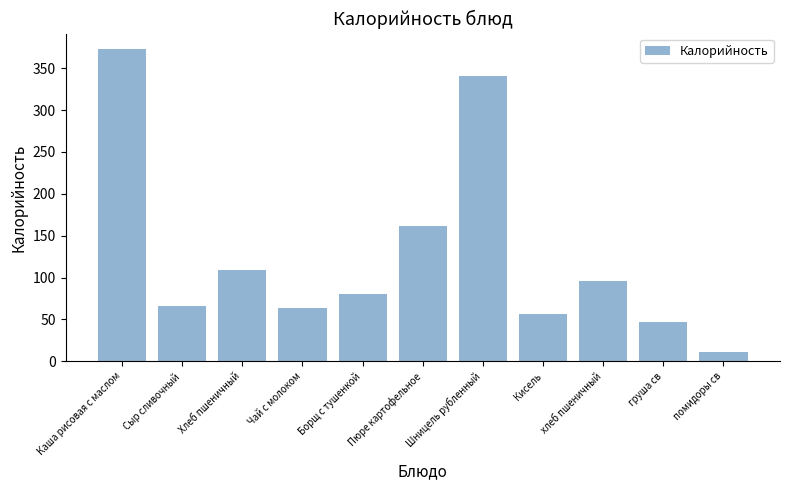

At which category does the chart reach its minimum across all series?

помидоры св